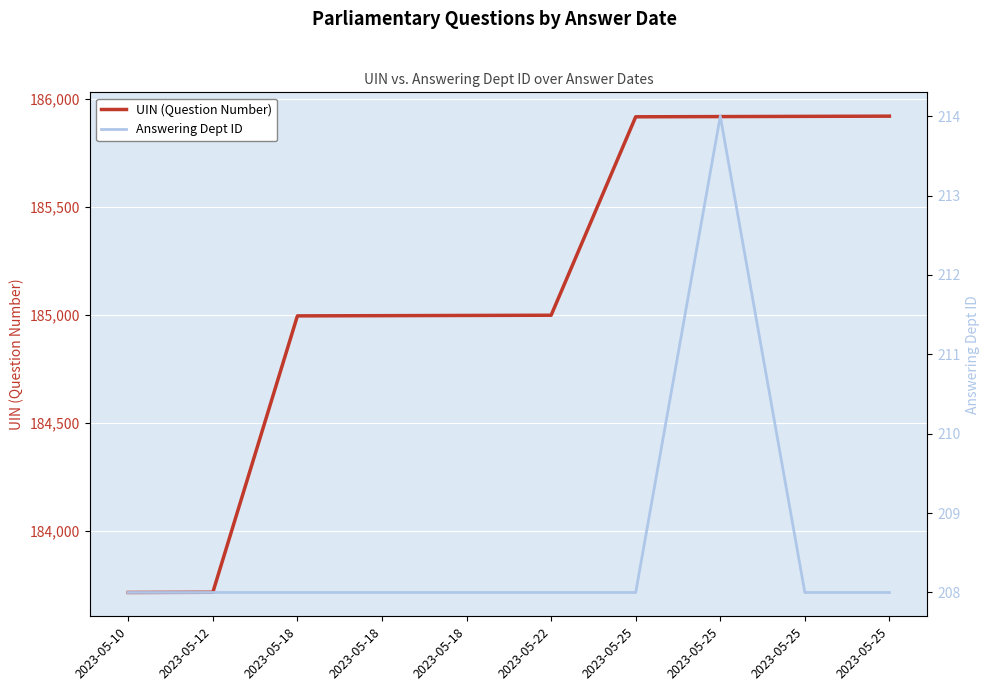

Count the Answering Dept ID values in the range 208 to 209.

9